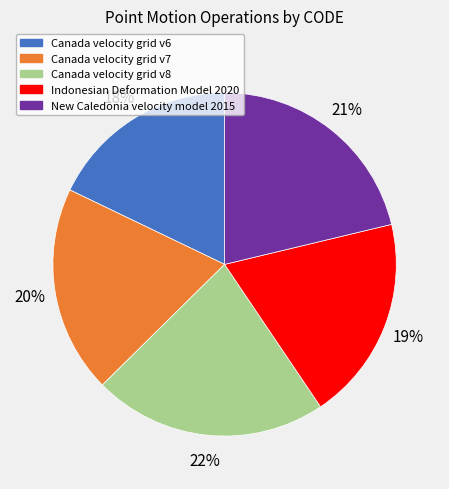

Does New Caledonia velocity model 2015 account for over 50% of the chart?

No